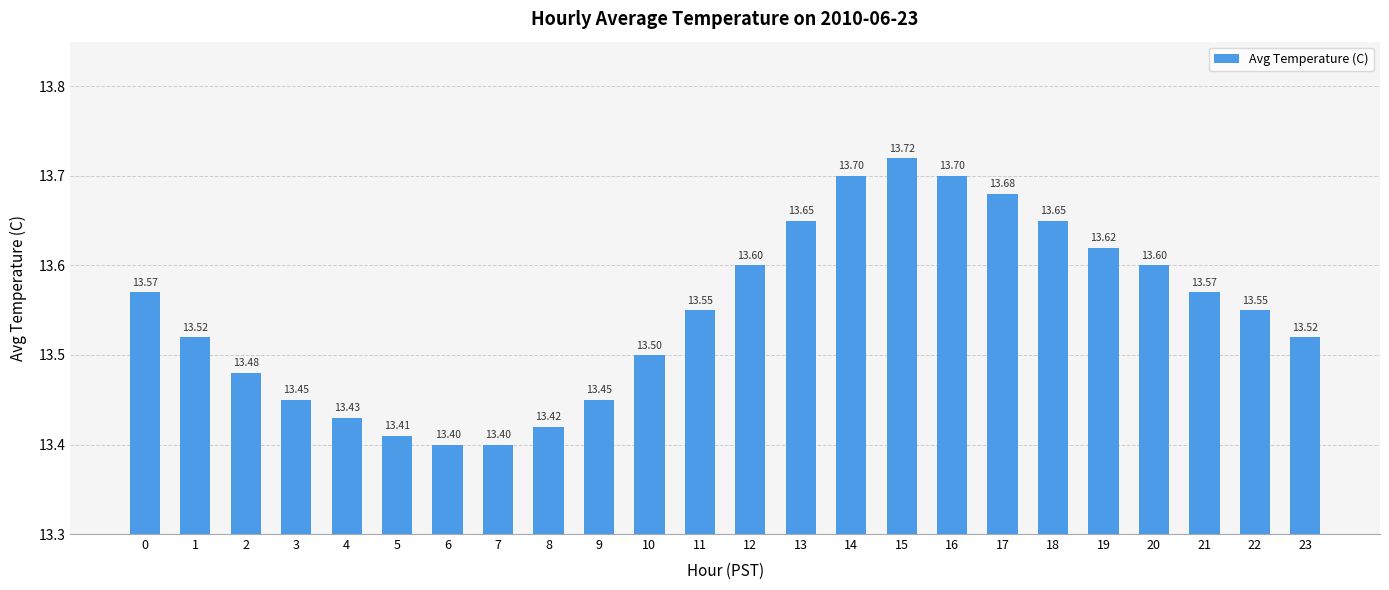

What is the minimum value shown in the chart?

13.4